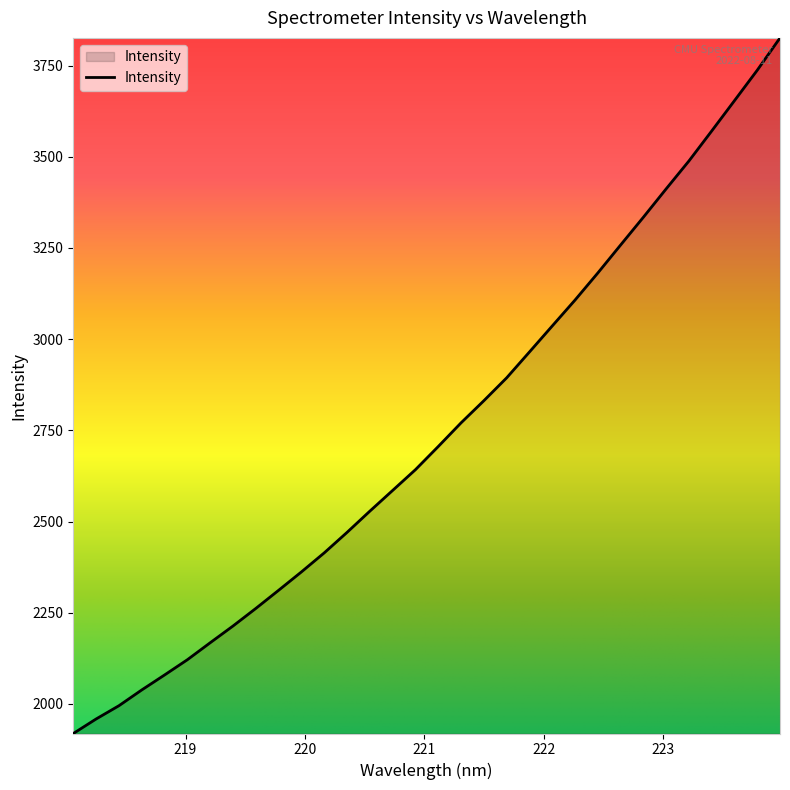

What is the minimum value shown in the chart?

1918.9